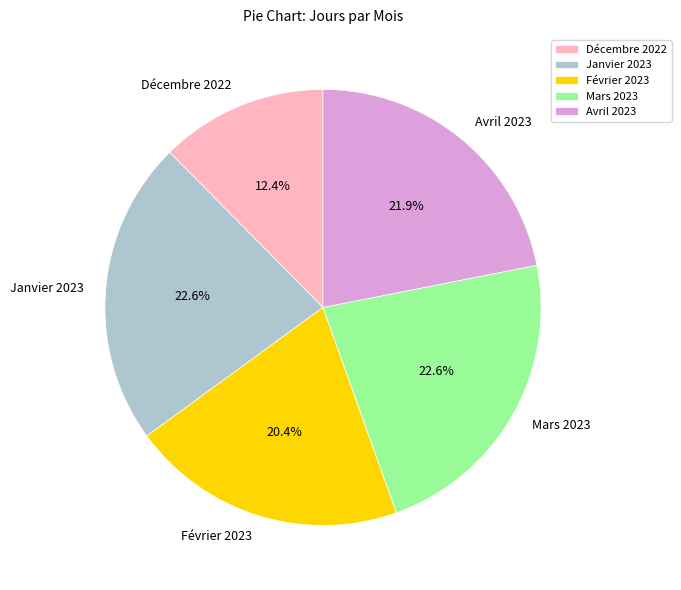

To the nearest percent, what percentage of the pie is Avril 2023?

22%